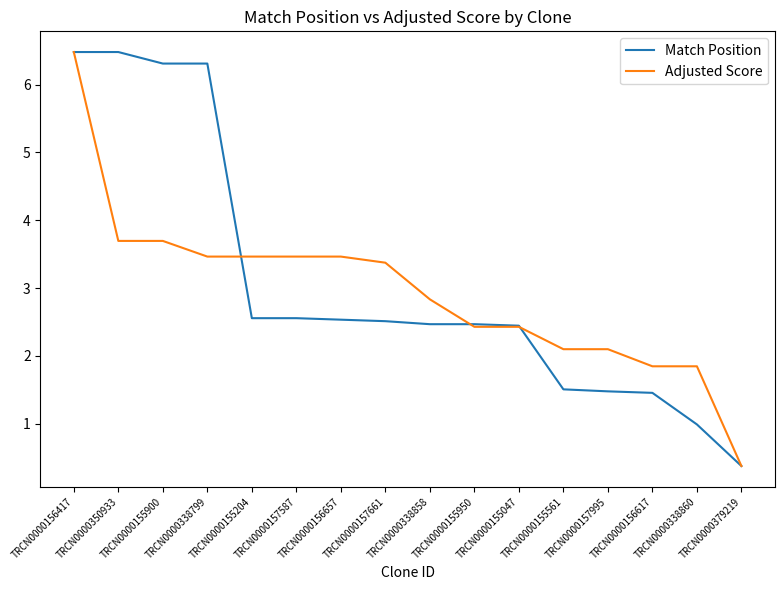

Which series has the largest total across all categories?

Match Position